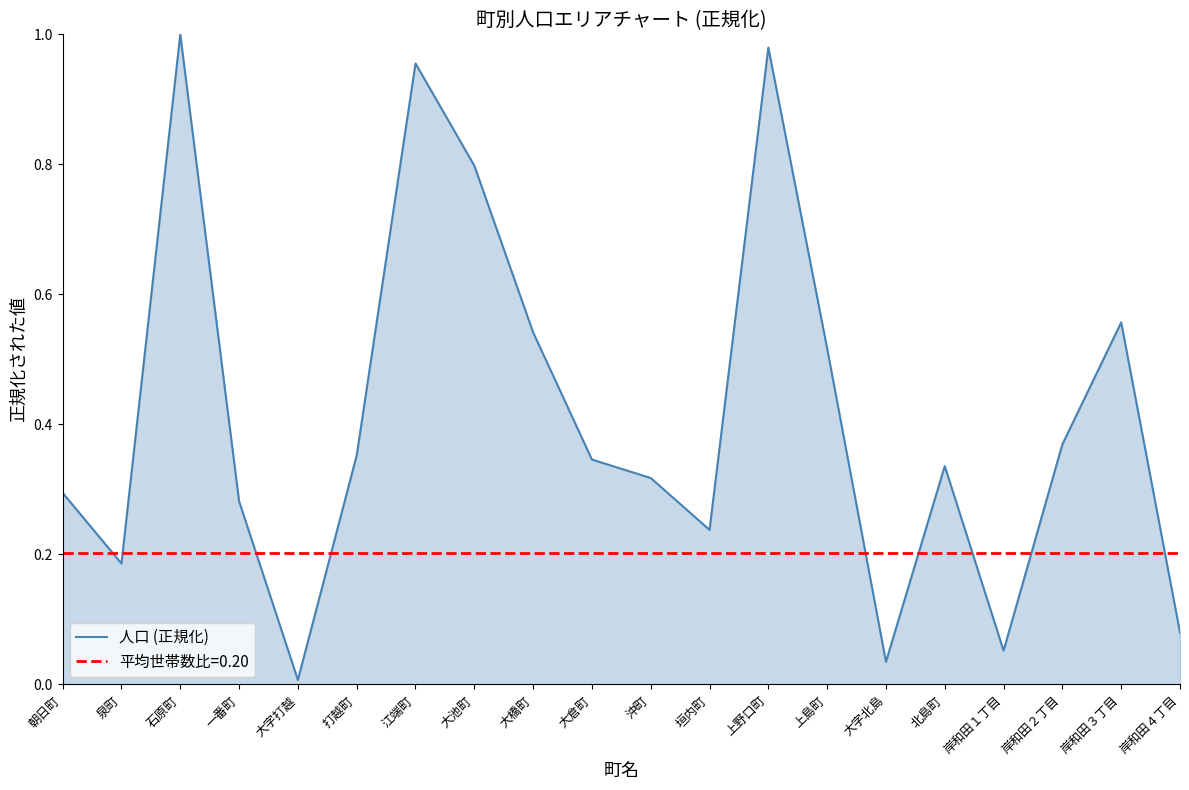

What is the maximum value shown in the chart?

1.0